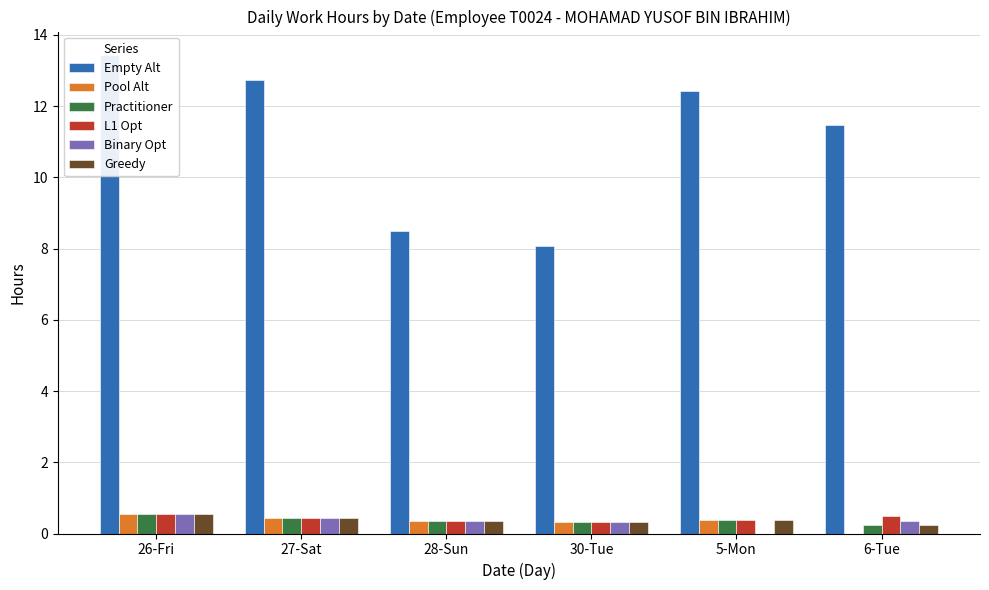

Which has a higher value, 30-Tue or 6-Tue?

6-Tue